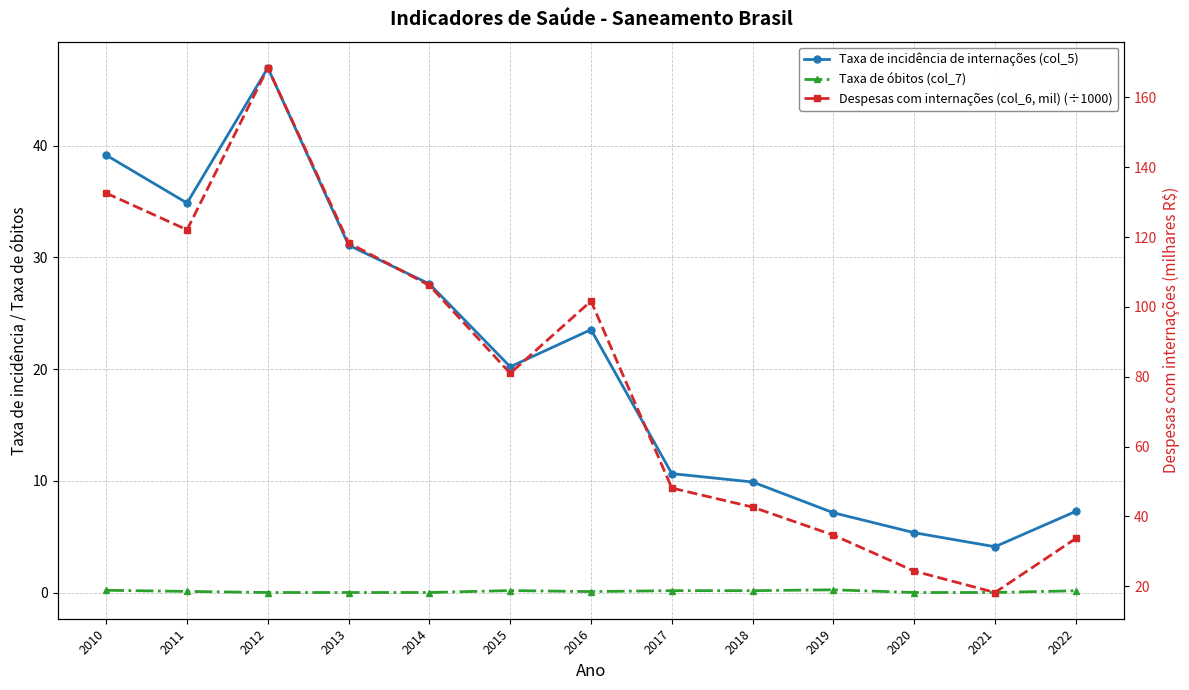

Reading right to left, what are all the values shown in this chart?

Taxa de incidência de internações (col_5): 2022=7.3	2021=4.1	2020=5.4	2019=7.1	2018=9.9	2017=10.6	2016=23.5	2015=20.2	2014=27.6	2013=31.1	2012=47.0	2011=34.9	2010=39.2
Taxa de óbitos (col_7): 2022=0.2	2021=0.0	2020=0.0	2019=0.2	2018=0.2	2017=0.2	2016=0.1	2015=0.2	2014=0.0	2013=0.0	2012=0.0	2011=0.1	2010=0.2
Despesas com internações (col_6, mil) (÷1000): 2022=33.7	2021=18.2	2020=24.4	2019=34.7	2018=42.7	2017=48.1	2016=101.7	2015=81.0	2014=106.1	2013=118.3	2012=168.4	2011=122.1	2010=132.6